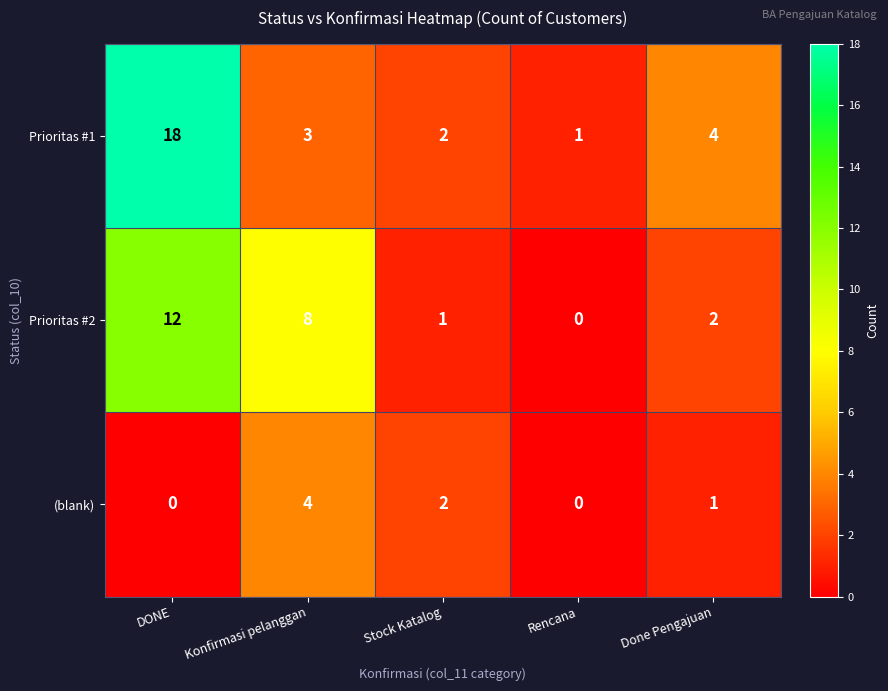

Reading left to right, what are all the values shown in this chart?

Prioritas #1: 18	3	2	1	4
Prioritas #2: 12	8	1	0	2
(blank): 0	4	2	0	1